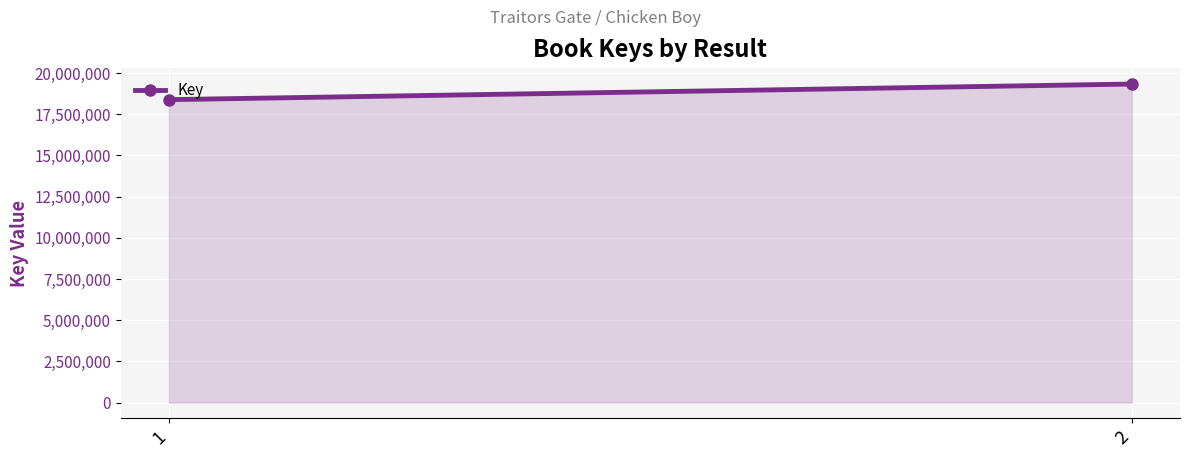

What value does the data have at 2?

19336816